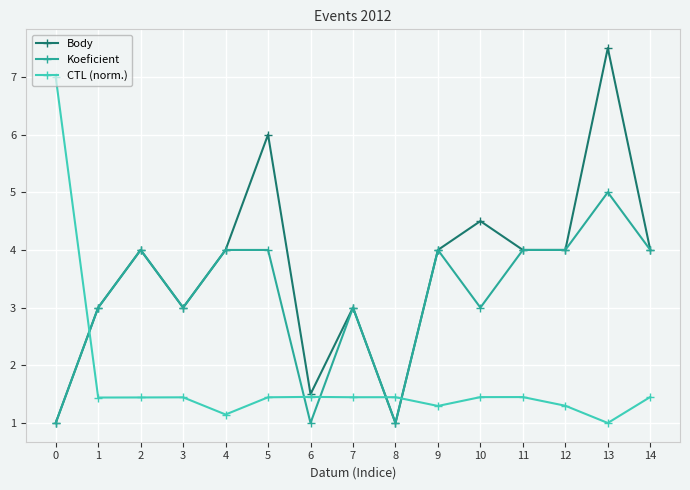

Between 1 and 5, which series saw the biggest shift?

Body